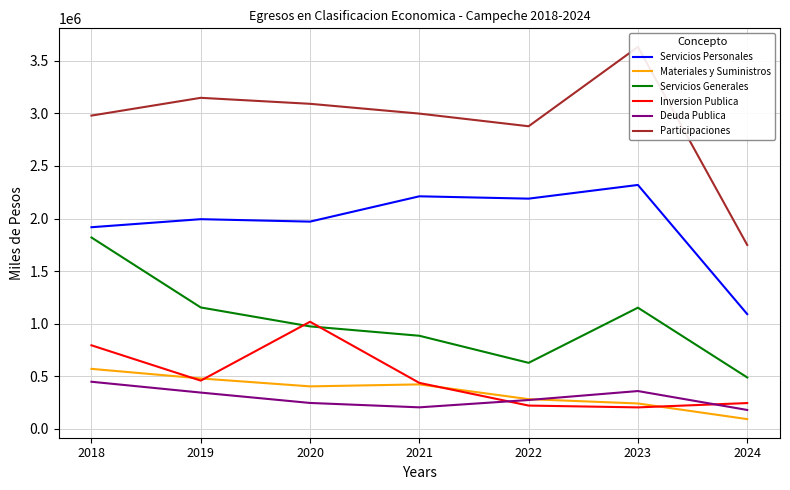

What is the average value of the Participaciones series?

2925247